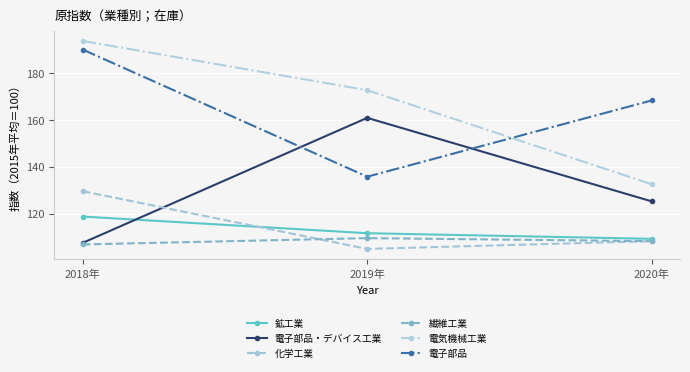

What is the total value across all series at 2019年?

795.7